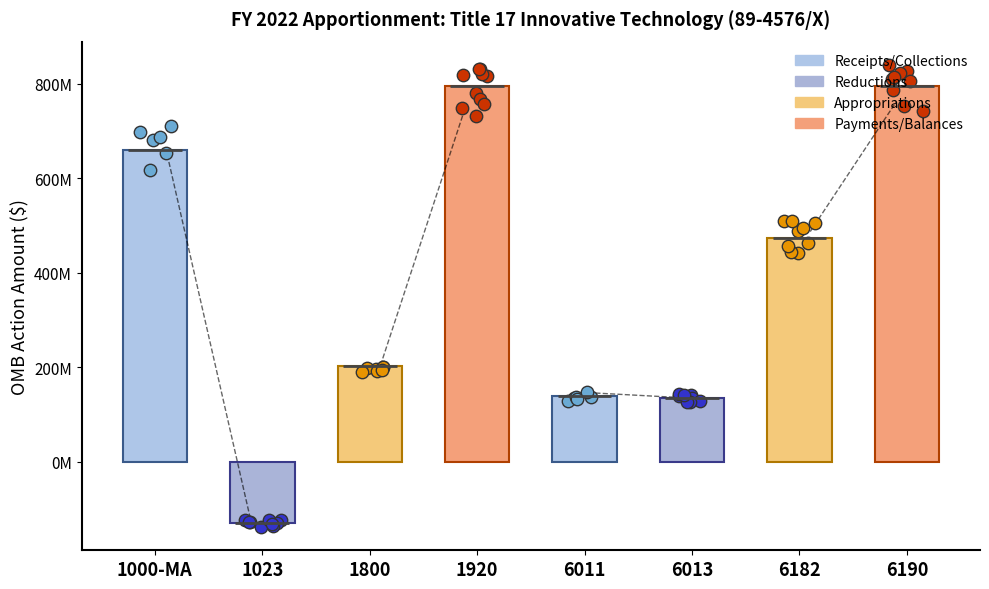

Between 6013 and 1800, which is larger?

1800